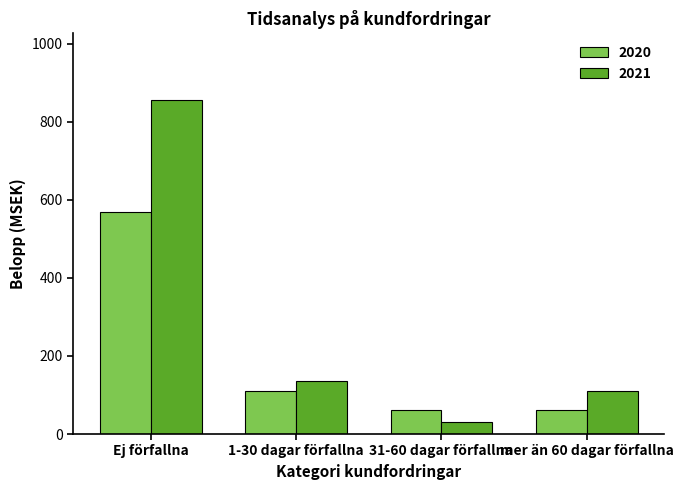

What is the difference between the maximum and minimum values in the 2021 series?

824.3